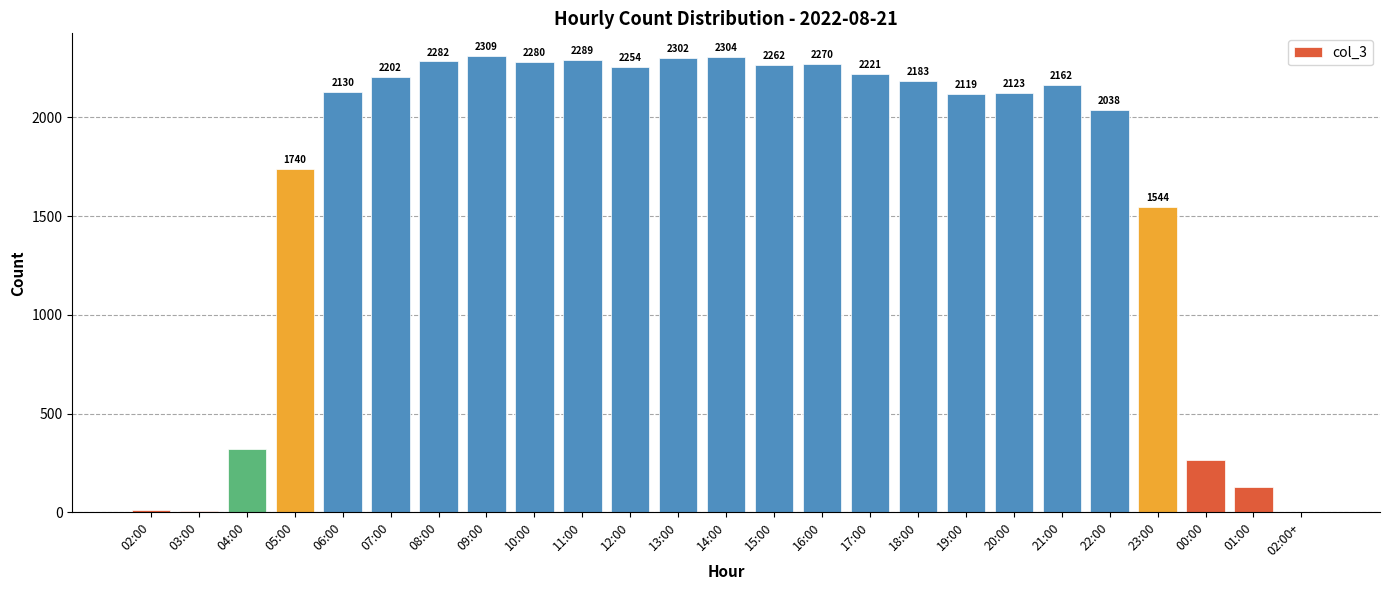

What is the sum of all values?

41748